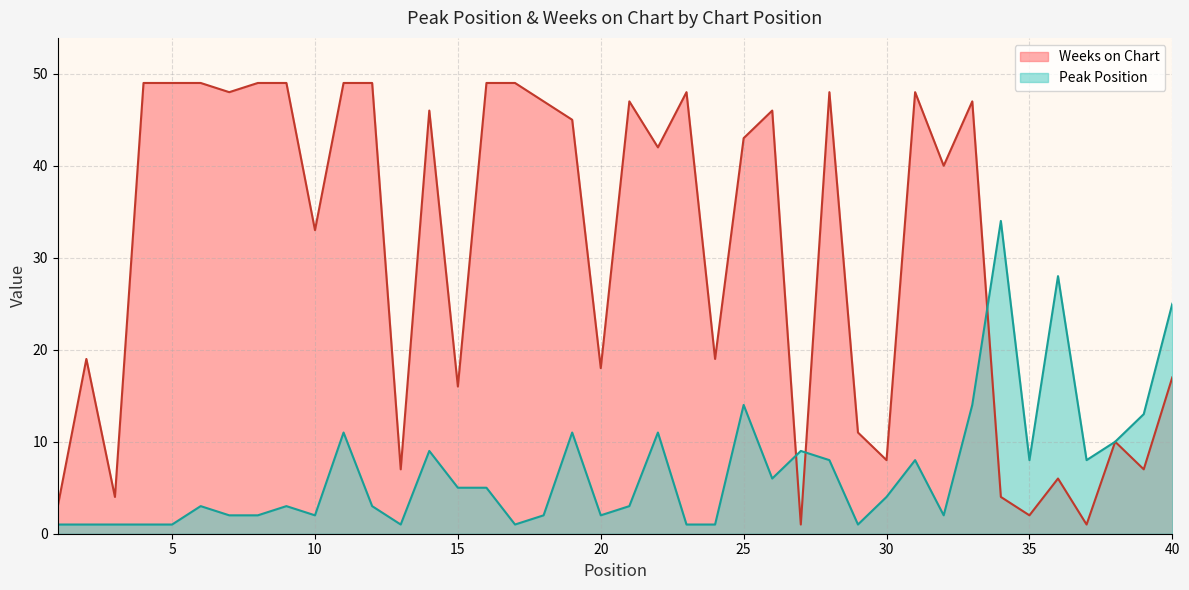

What is the smallest value displayed?

1